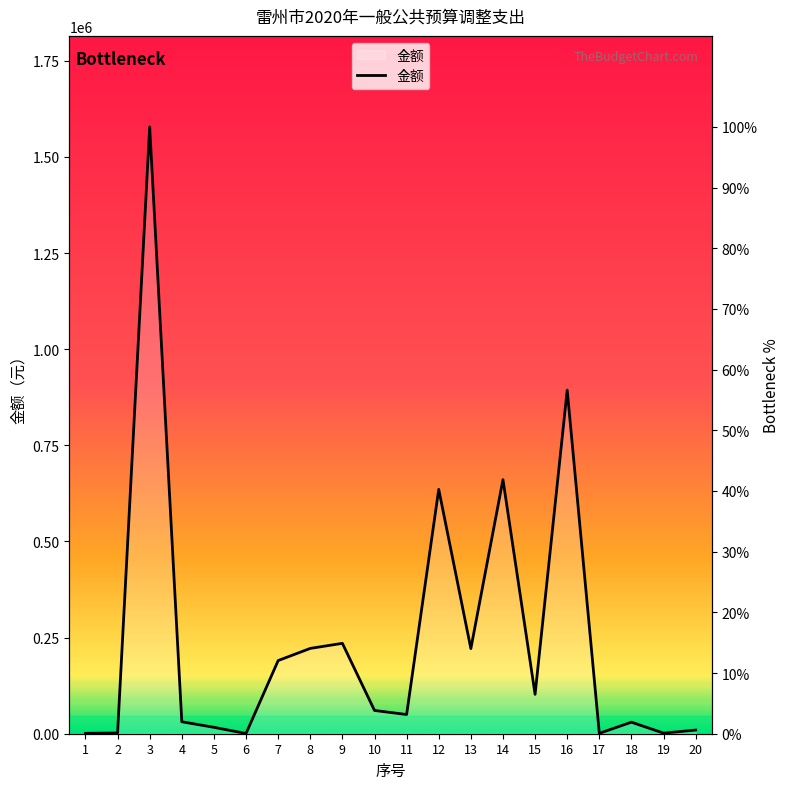

What is the change in value from 9 to 16?

+41.7